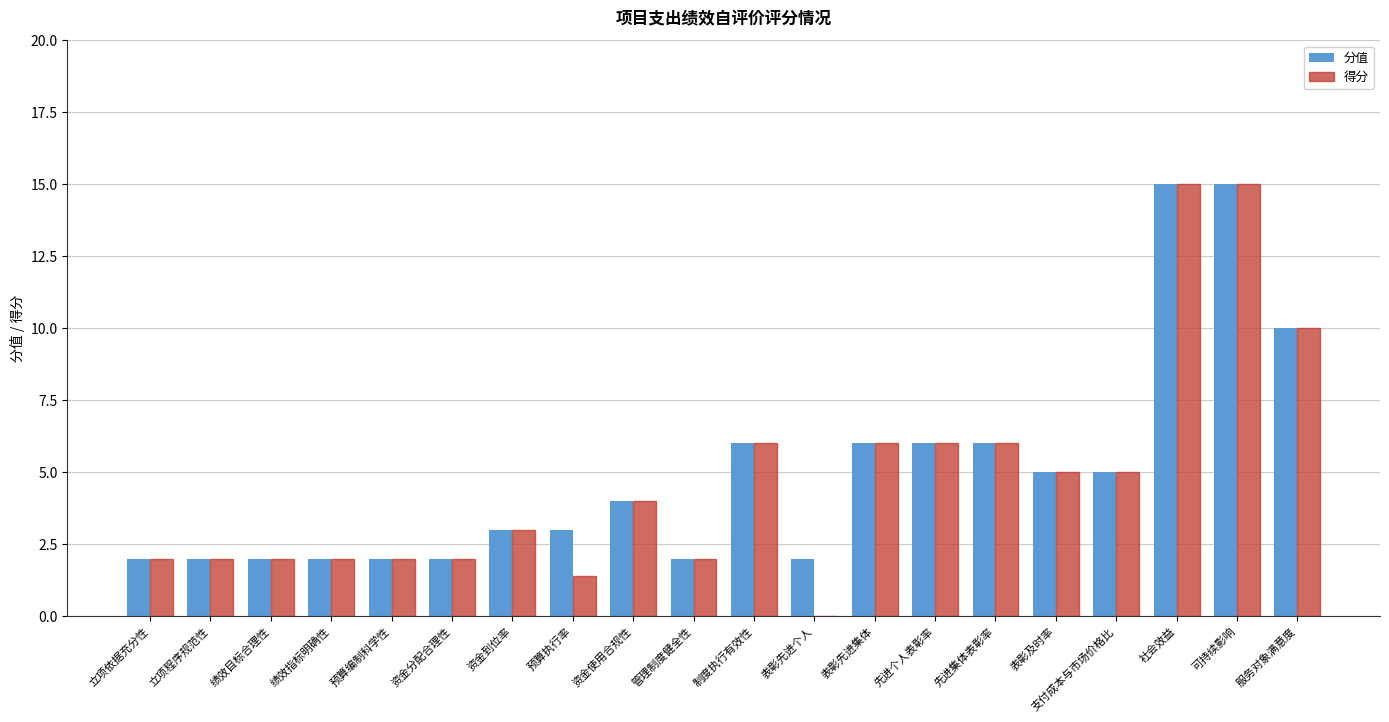

Is it true that 分值 equals 2.0 at 立项依据充分性?

True